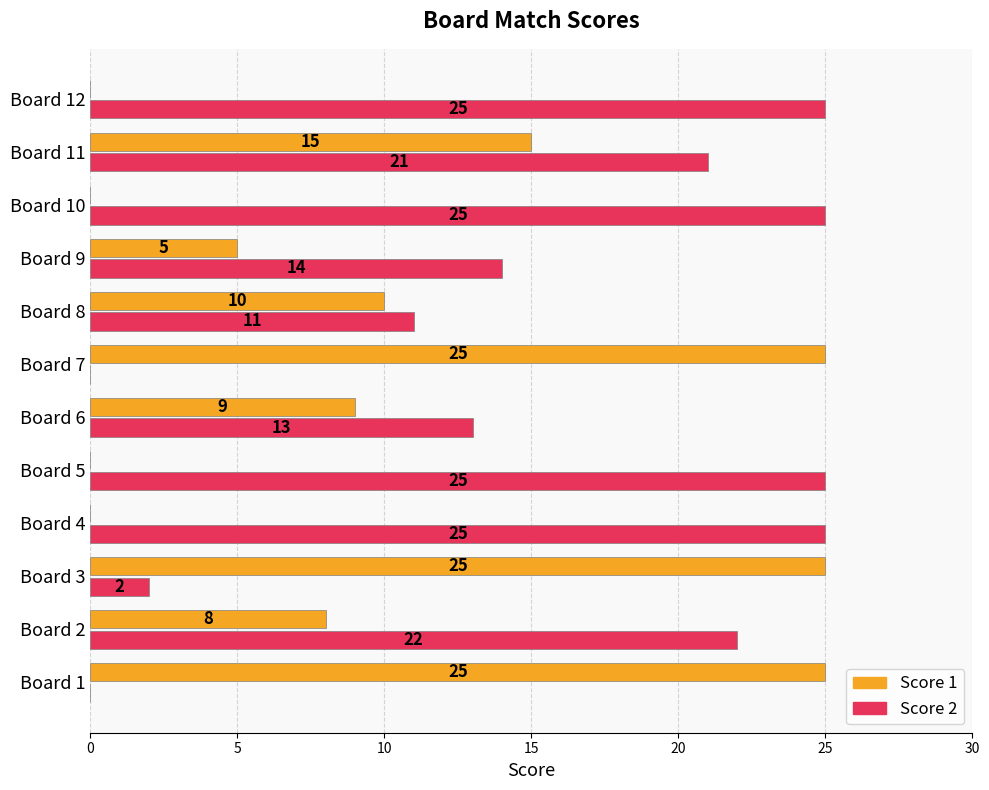

Is it true that Score 1 equals 25 at Board 7?

True